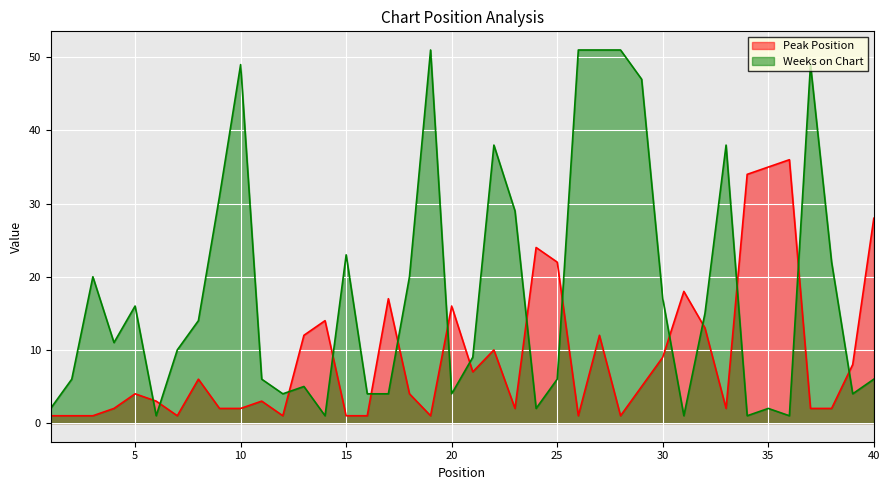

What is the sum of all Weeks on Chart values?

722